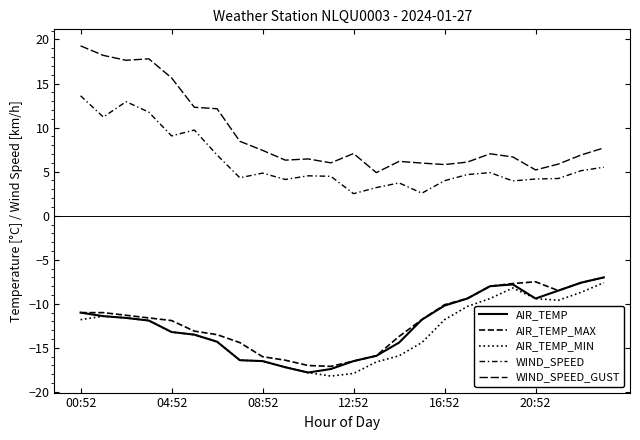

Which category has the lowest value in the AIR_TEMP series?

10